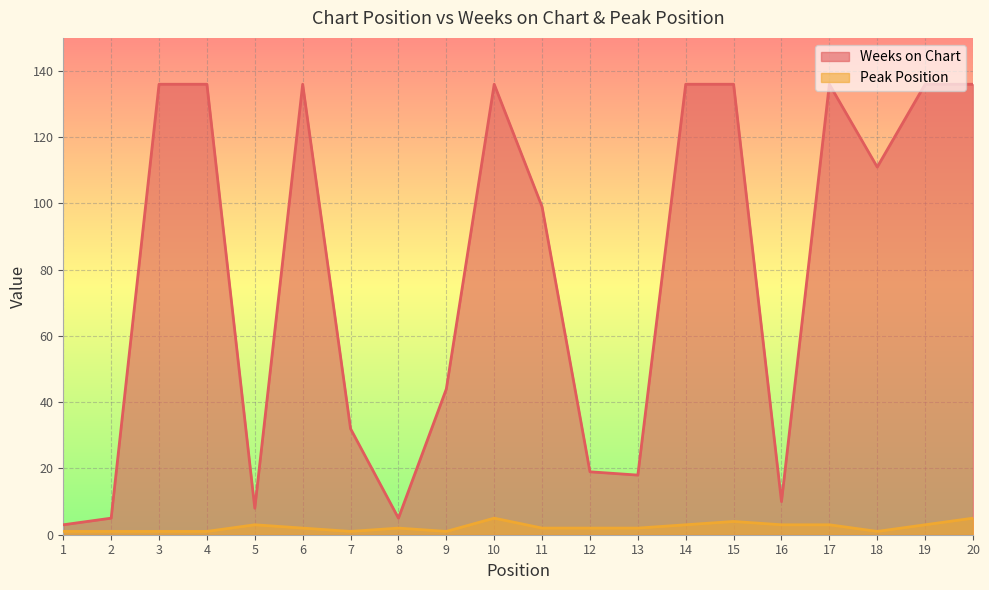

List the series in order of their overall mean, lowest first.

Peak Position, Weeks on Chart